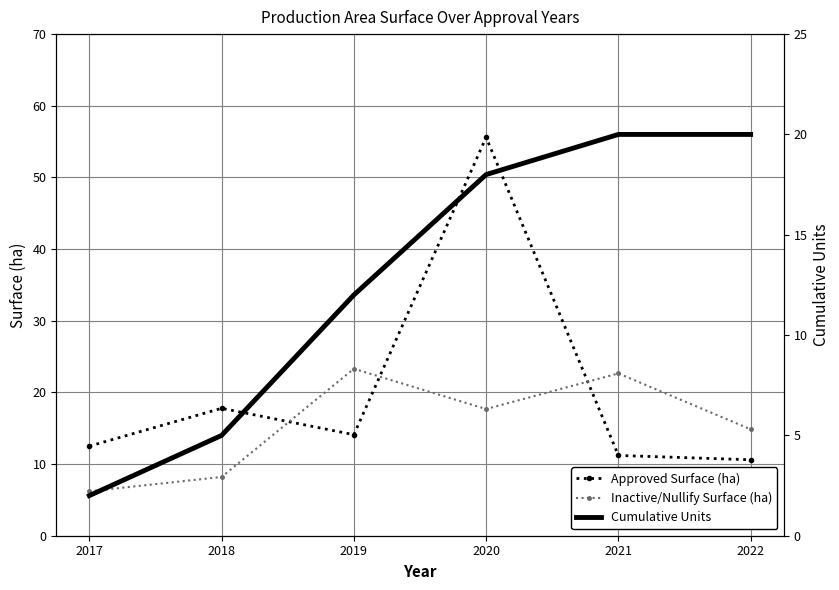

What is the sum of the Cumulative Units values at 2018 and 2017?

7.0